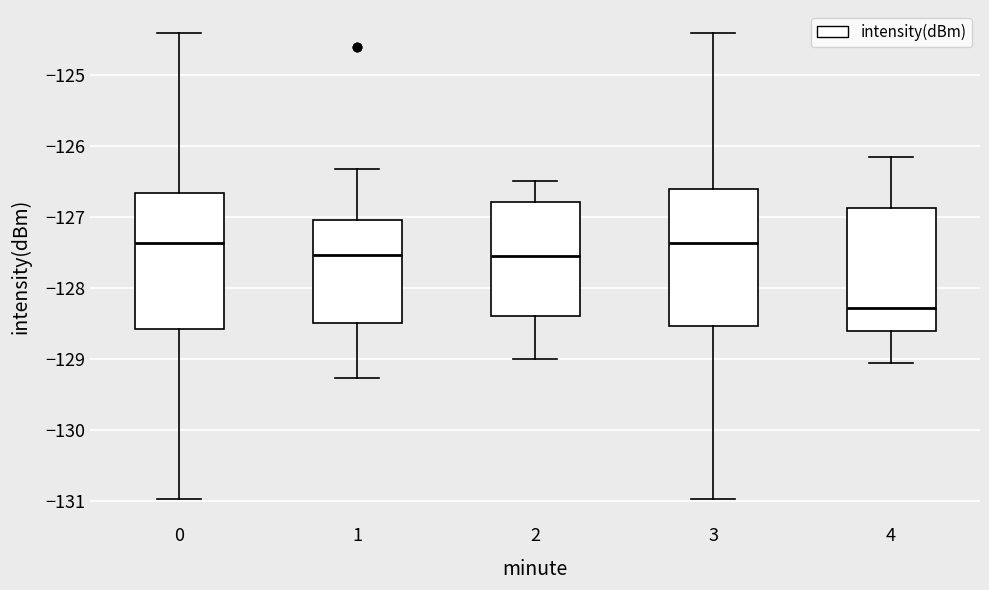

Reading left to right, transcribe this box plot: for each box, give where its median line is, the range the box spans, and where its two whiskers end, as read against the y-axis. The values are not printed on the chart, so give them approximately, as read against the axis.

0: median -127.4, box -128.6 to -126.7, whiskers -131.0 to -124.4
1: median -127.5, box -128.5 to -127.0, whiskers -129.3 to -126.3
2: median -127.5, box -128.4 to -126.8, whiskers -129.0 to -126.5
3: median -127.4, box -128.5 to -126.6, whiskers -131.0 to -124.4
4: median -128.3, box -128.6 to -126.9, whiskers -129.1 to -126.2